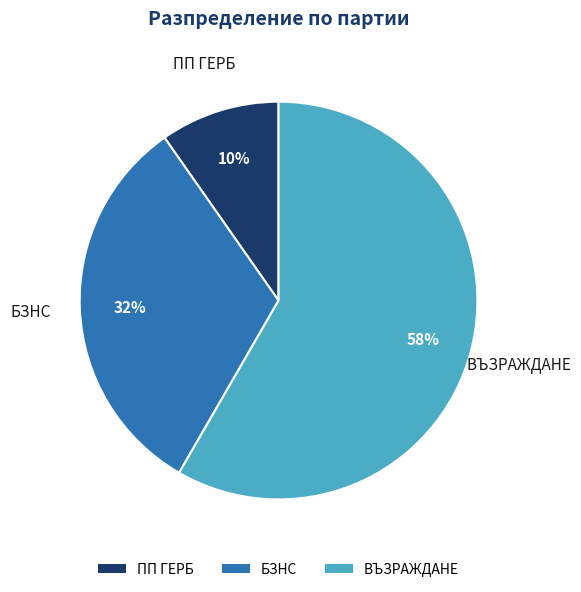

To the nearest percent, what is the combined percentage of ВЪЗРАЖДАНЕ and ПП ГЕРБ?

68%